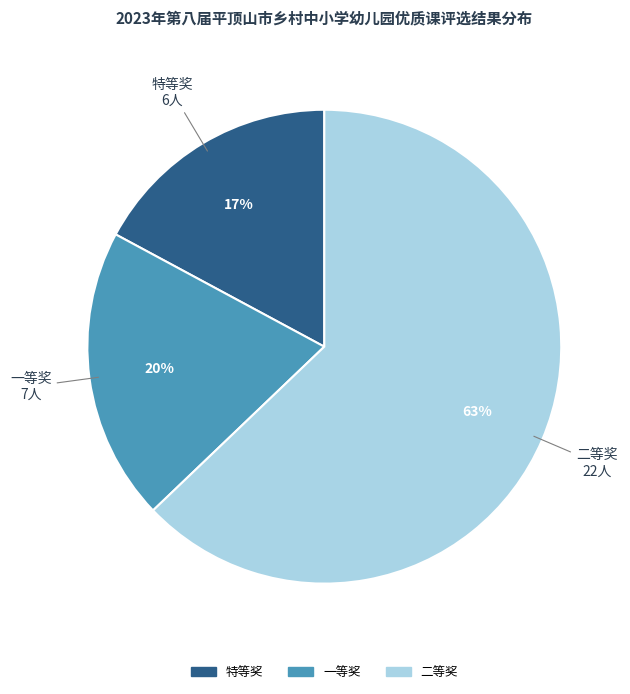

Do 特等奖 and 一等奖 together represent more than half of the pie?

No